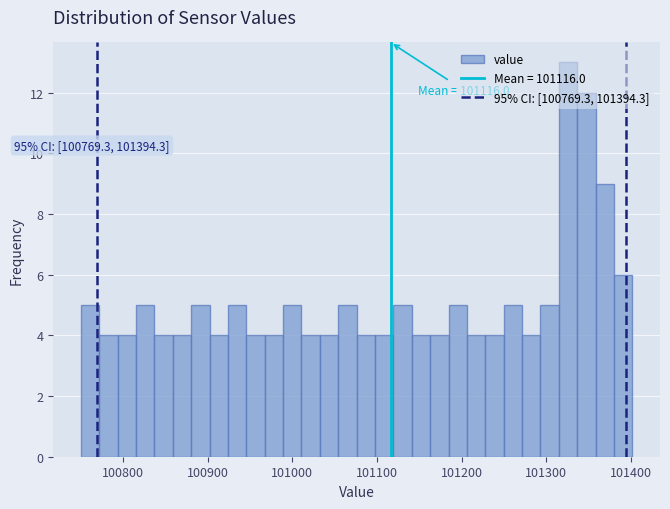

Around what value on the x-axis is the tallest bar? Give the approximate position of its centre, as read against the axis.

101330